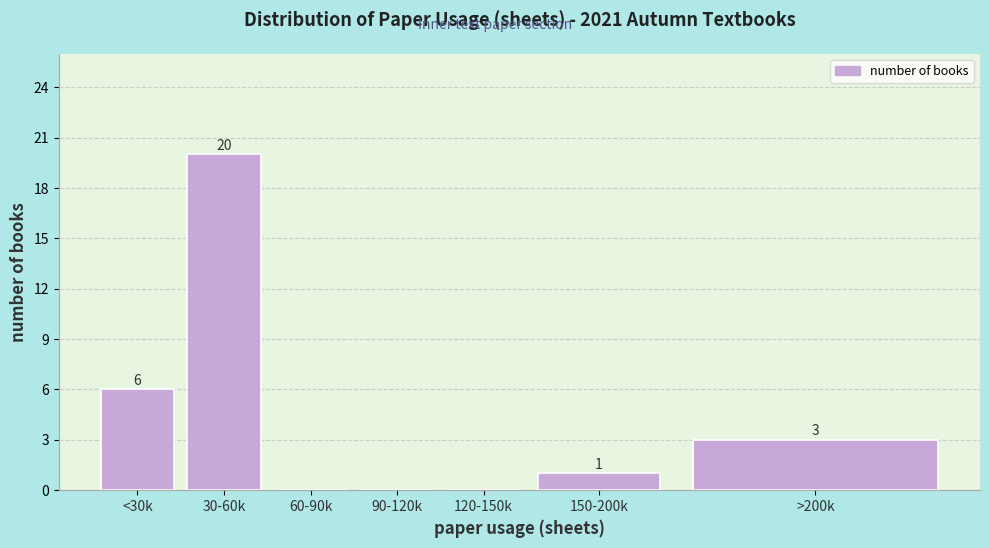

Reading left to right, extract all data points from this chart.

<30k=6	30-60k=20	60-90k=0	90-120k=0	120-150k=0	150-200k=1	>200k=3